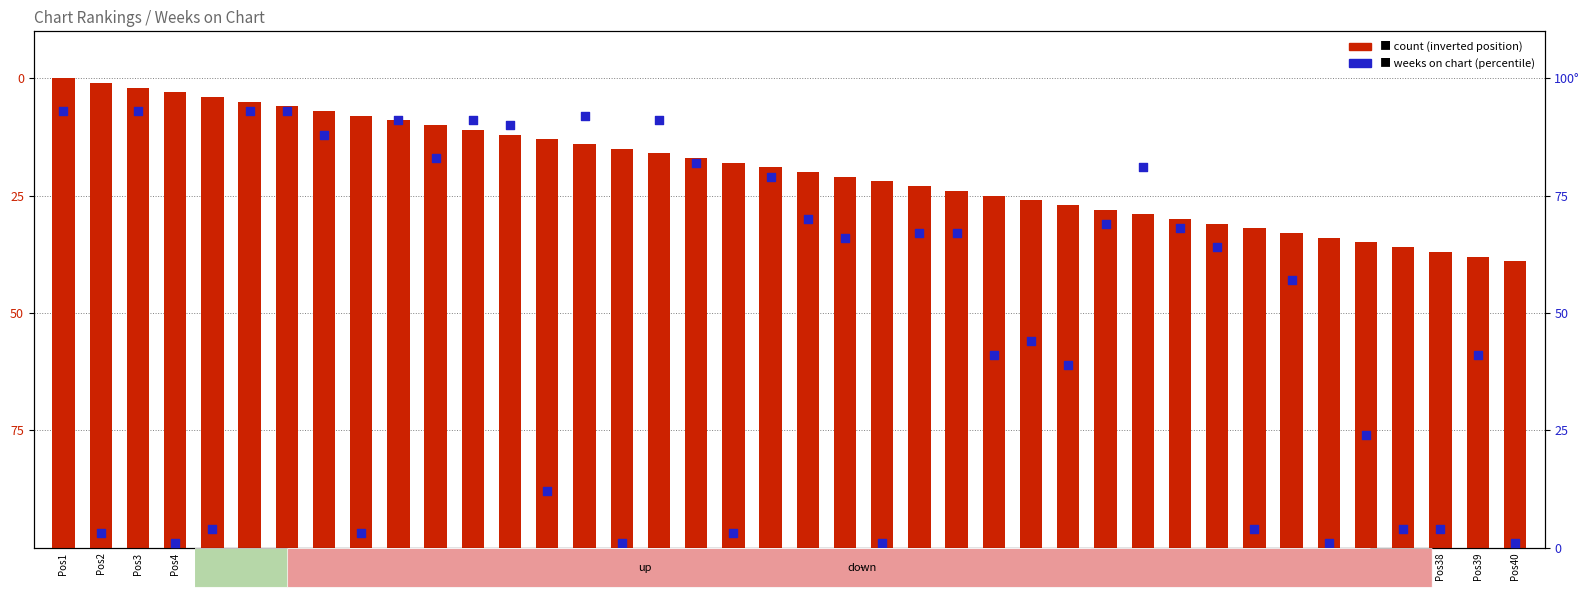

Which series reaches the minimum Y coordinate?

percentile rank within the sample